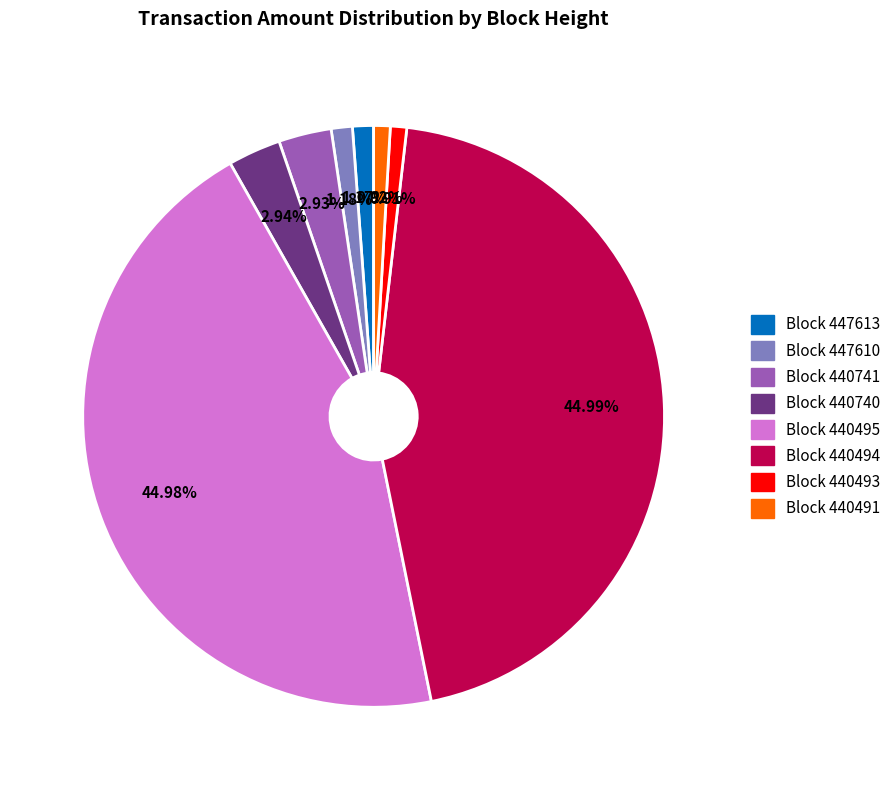

Is there a majority slice in this chart?

No